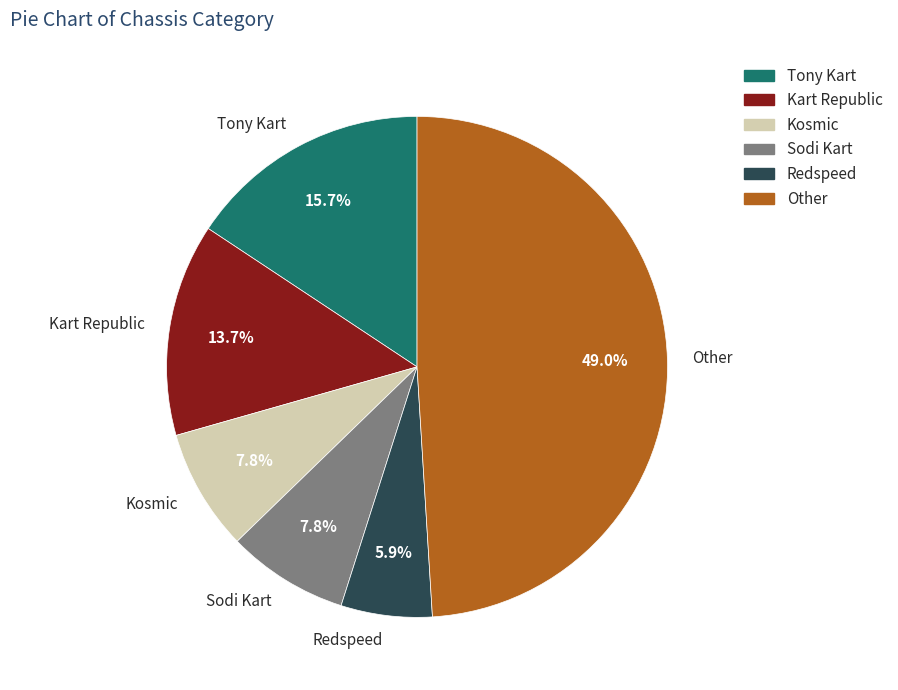

Is the sum of Redspeed and Kart Republic greater than half?

No